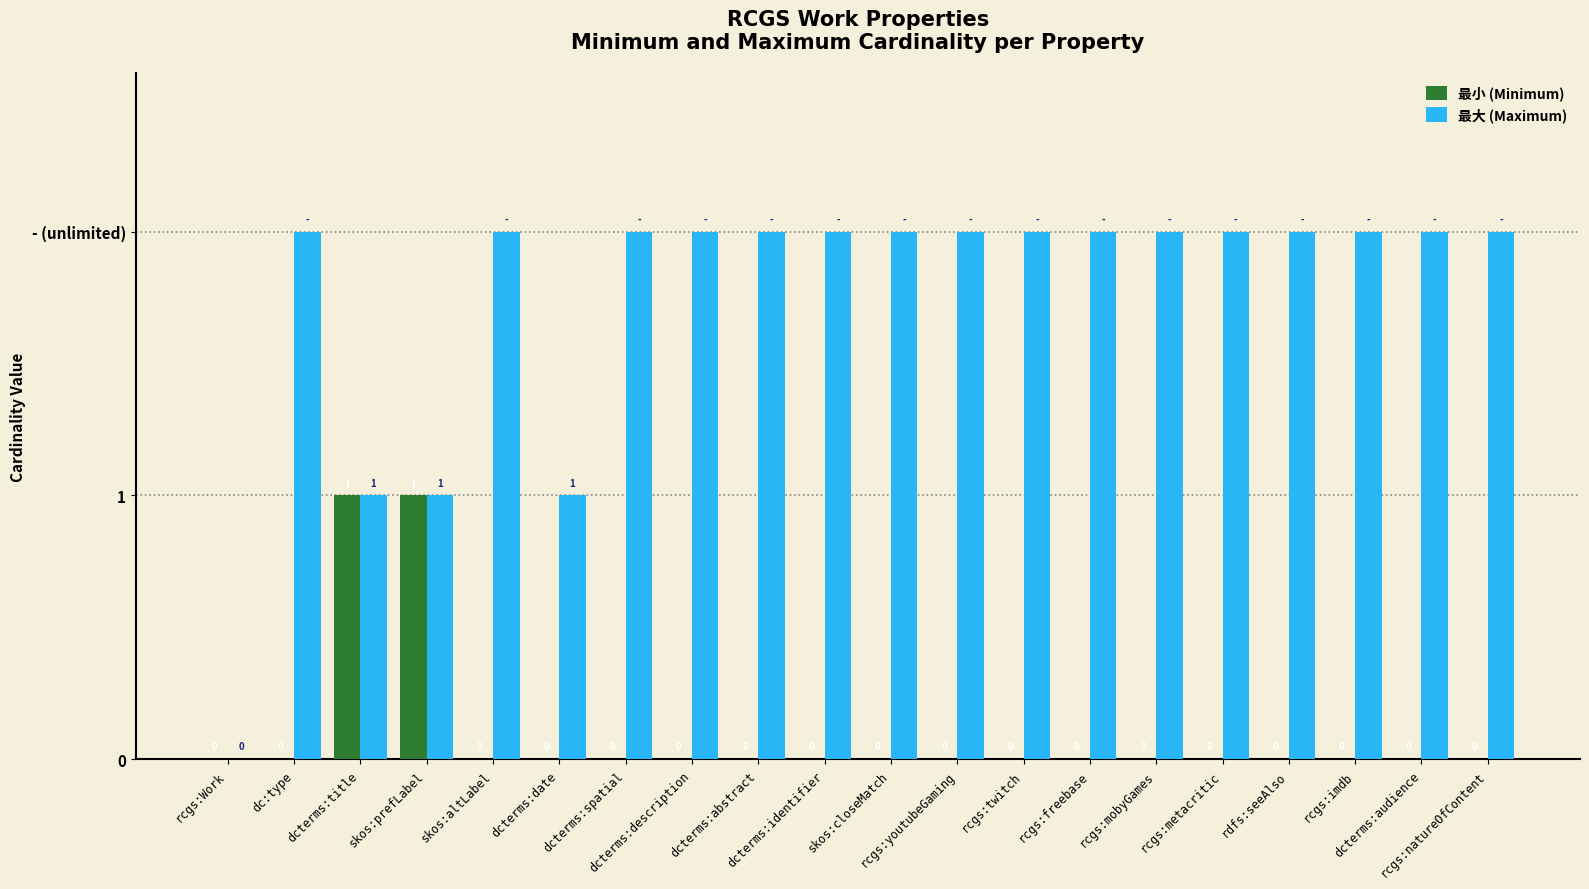

List the labels in order of 最大 (Maximum) value, smallest first.

rcgs:Work, dcterms:title, skos:prefLabel, dcterms:date, dc:type, skos:altLabel, dcterms:spatial, dcterms:description, dcterms:abstract, dcterms:identifier, skos:closeMatch, rcgs:youtubeGaming, rcgs:twitch, rcgs:freebase, rcgs:mobyGames, rcgs:metacritic, rdfs:seeAlso, rcgs:imdb, dcterms:audience, rcgs:natureOfContent